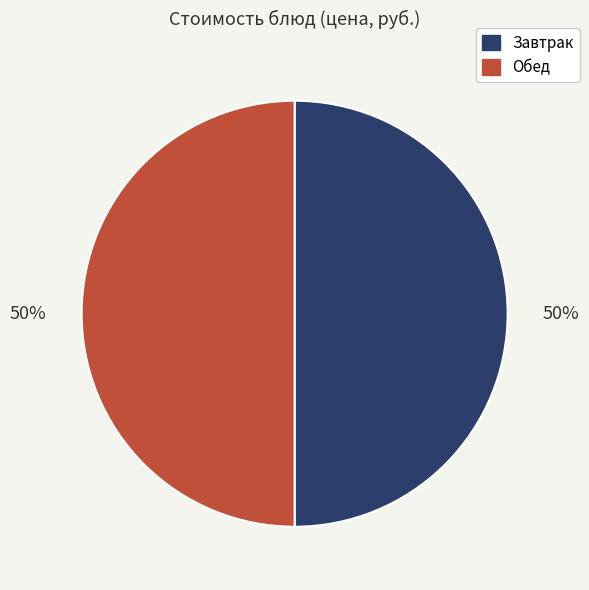

To the nearest percent, what is the average slice percentage?

50%